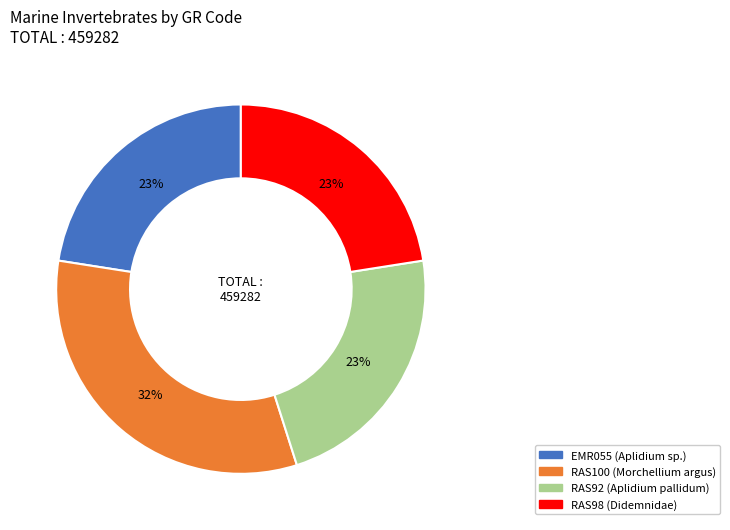

How many segments does this pie chart have?

4